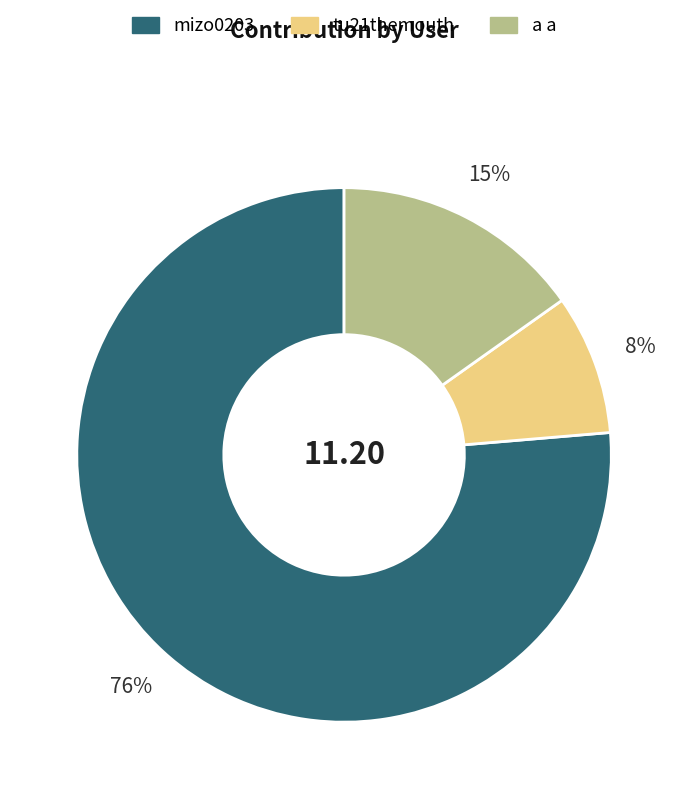

Is there a majority slice in this chart?

Yes